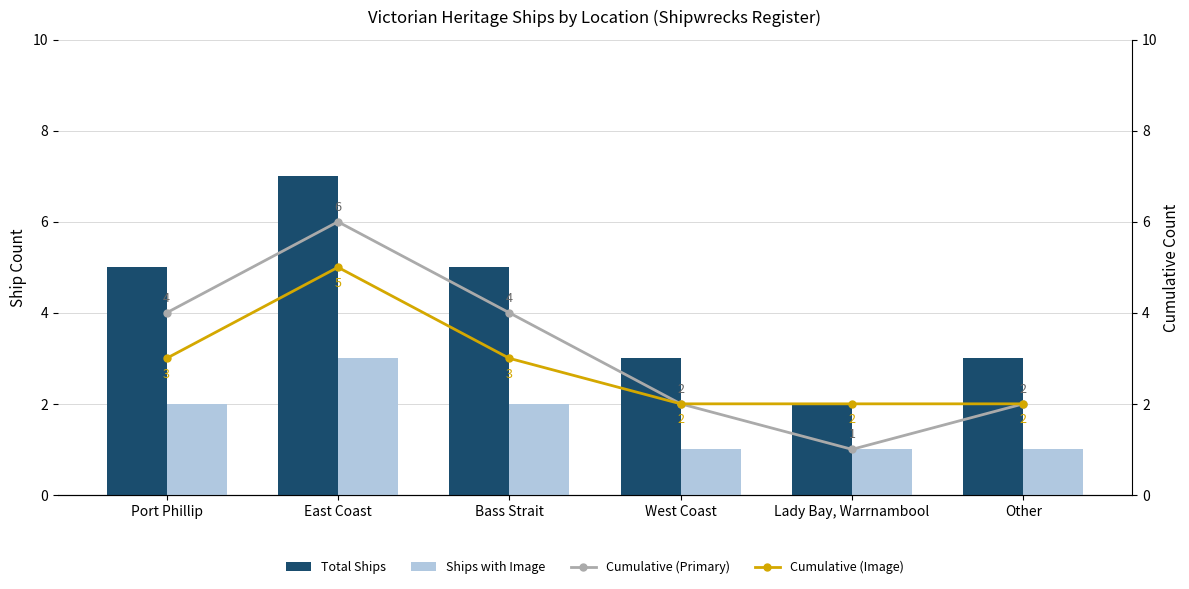

Is it true that Ships with Image equals 3 at East Coast?

True